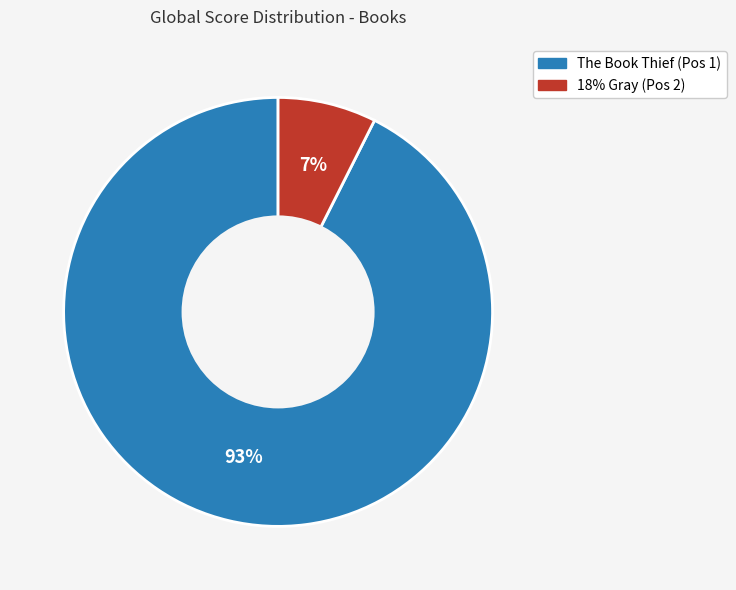

Which slice represents more than half of the pie?

The Book Thief